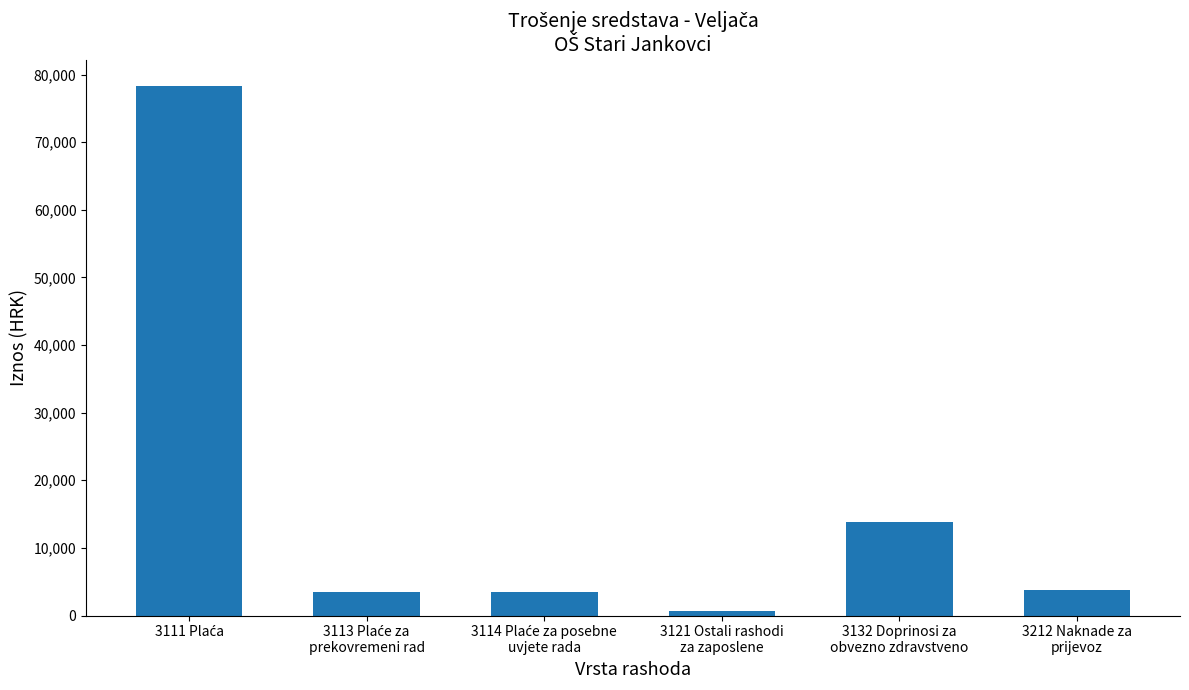

What is the difference between the second highest and second lowest values?

10400.1